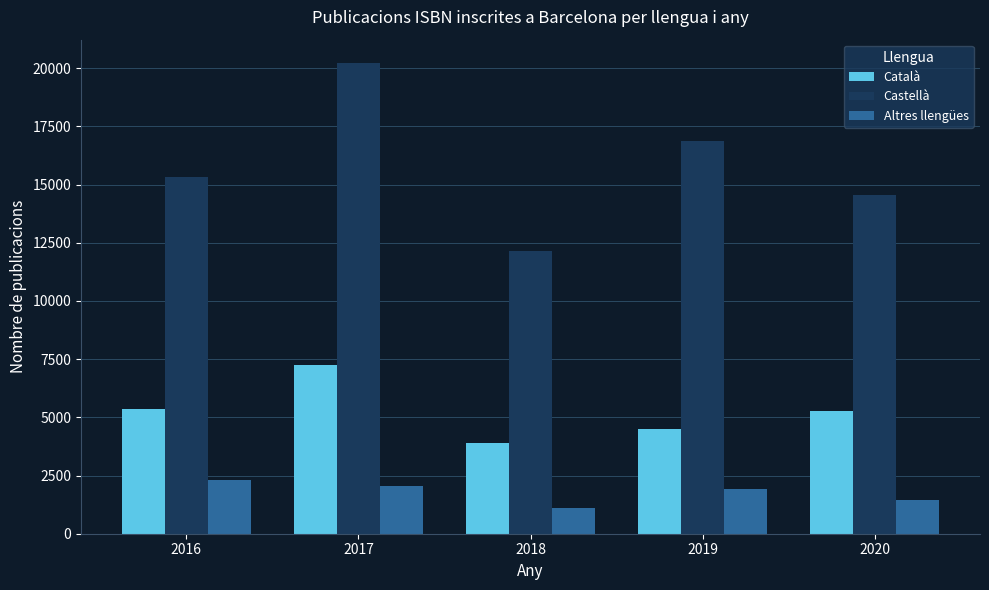

What is the value of the Castellà bar at the 1st from the left?

15304